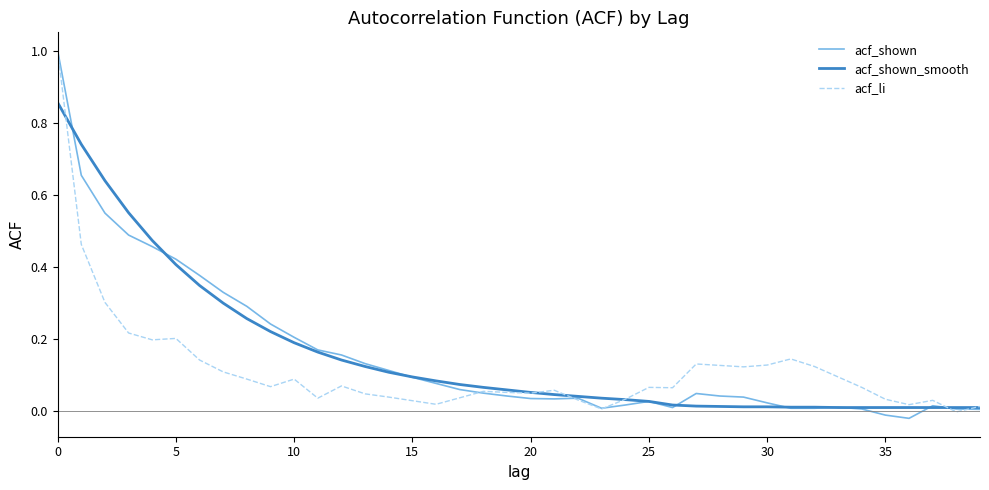

What is the highest value of the acf_li series?

1.0